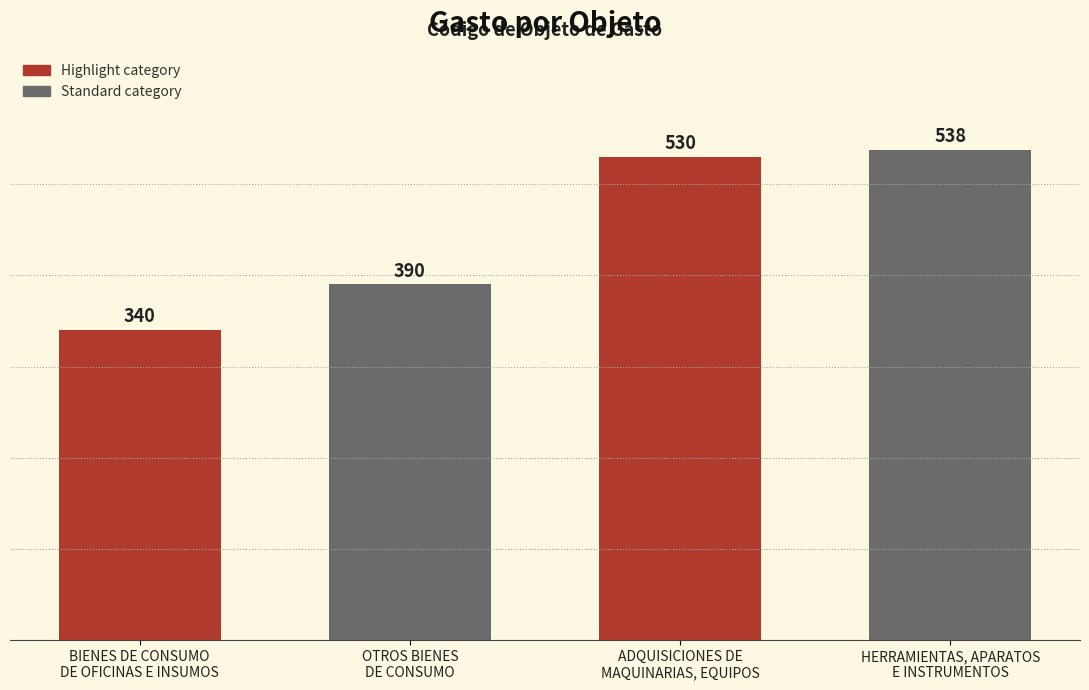

What is the difference between the maximum and second lowest values?

148